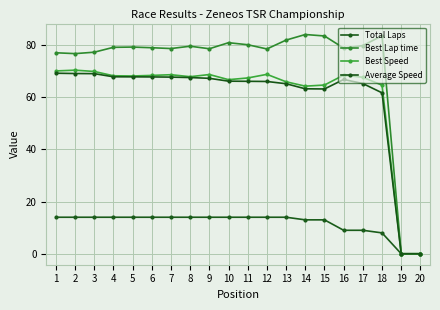

What is the sum of the Total Laps values at 15 and 20?

13.0